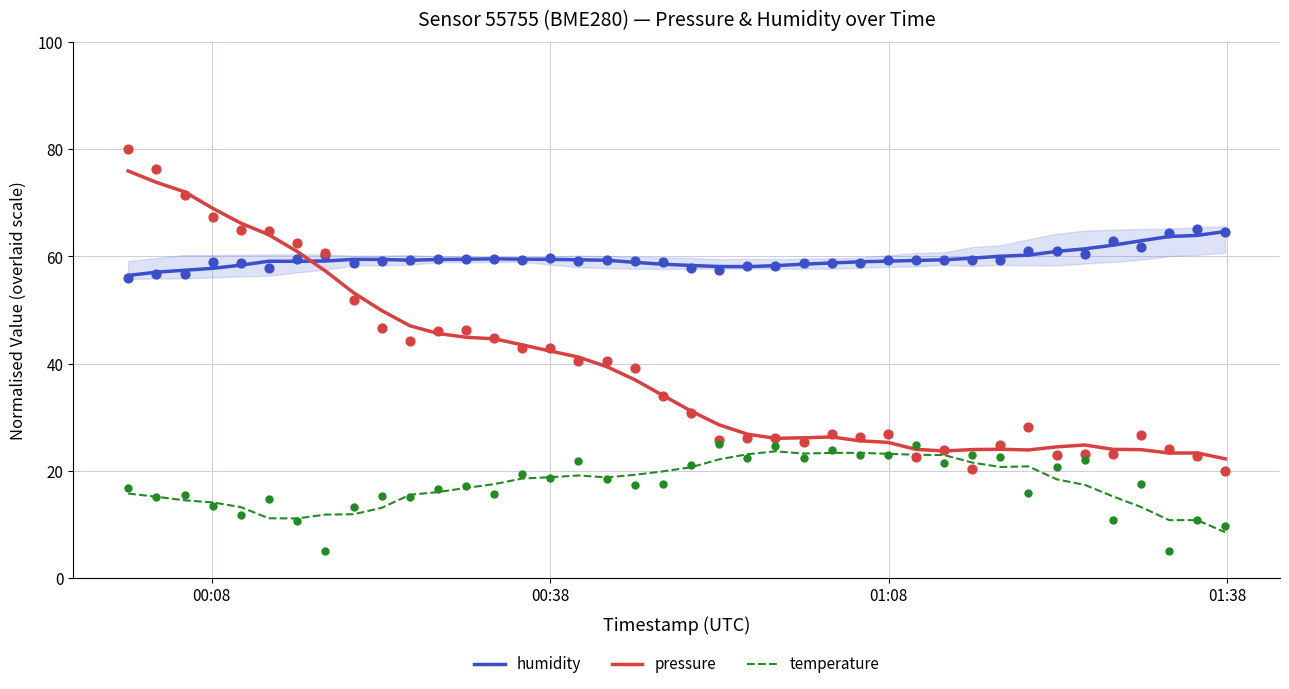

What are all the series names shown in the legend?

humidity, pressure, temperature